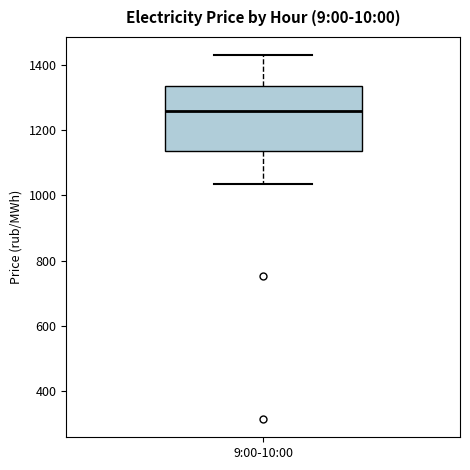

Transcribe this box plot: give where the median line is, the range the box spans, and where the two whiskers end, as read against the y-axis. The values are not printed on the chart, so give them approximately, as read against the axis.

median 1260, box 1140 to 1340, whiskers 1040 to 1420